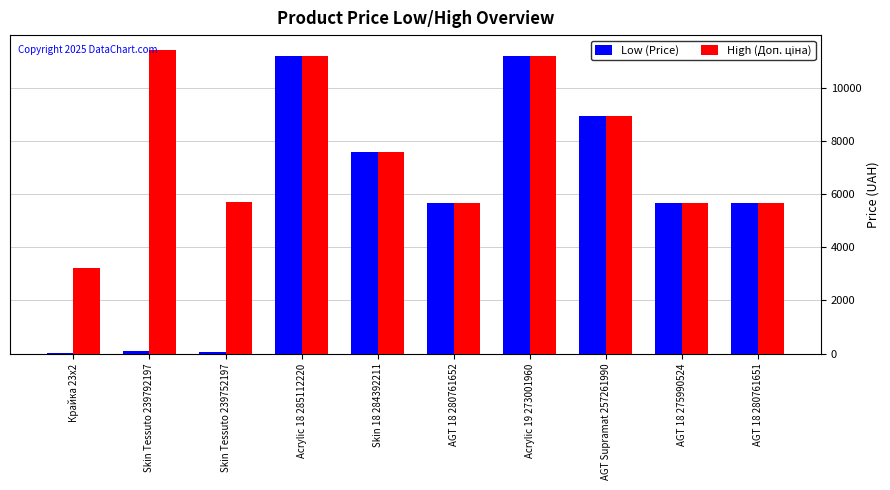

Count the number of data series in this chart.

2